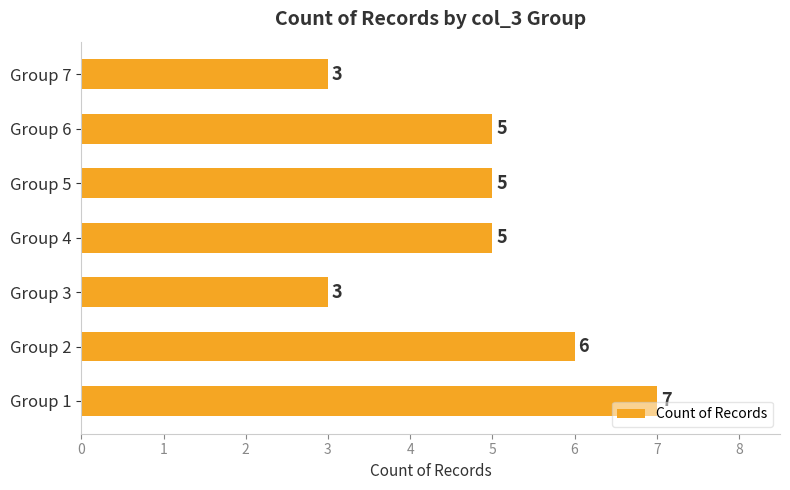

What is the maximum value shown in the chart?

7